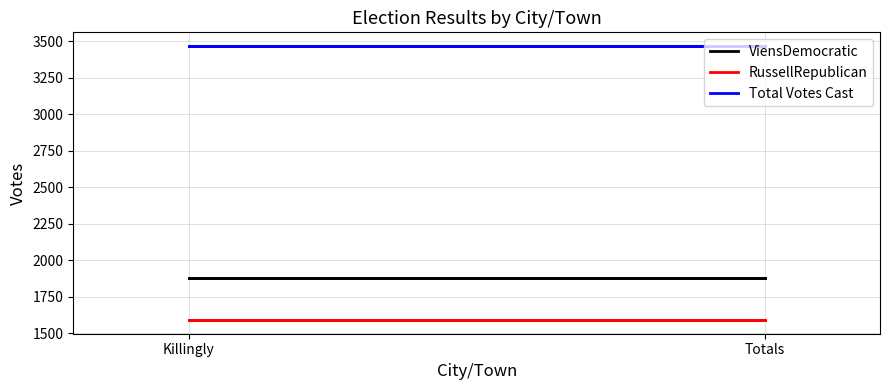

What is the value of the RussellRepublican point at the 2nd from the left?

1590